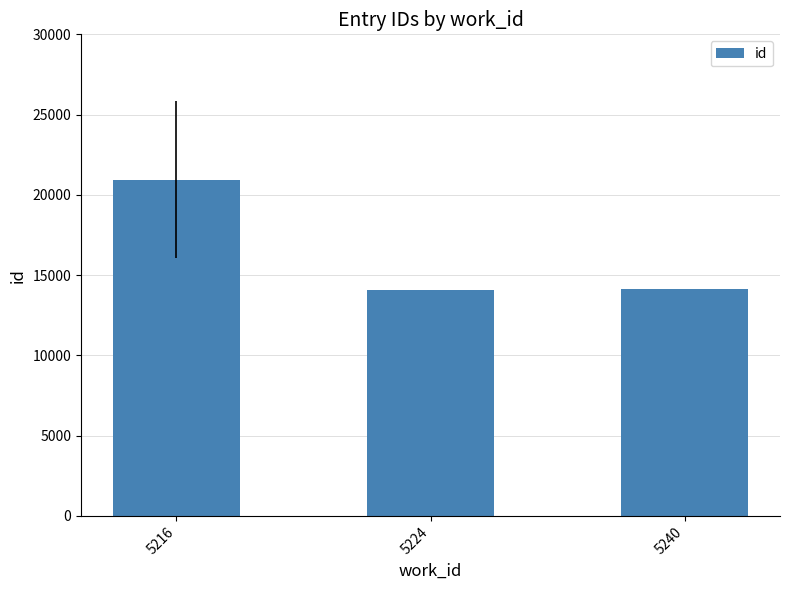

Where does the data first go above 14106?

5216